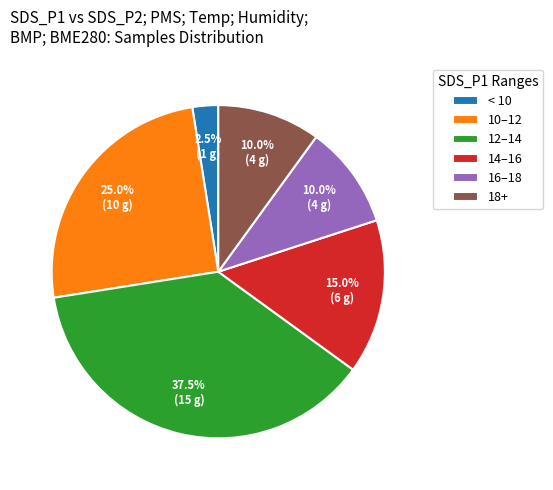

Do 18+ and 10–12 together represent more than half of the pie?

No